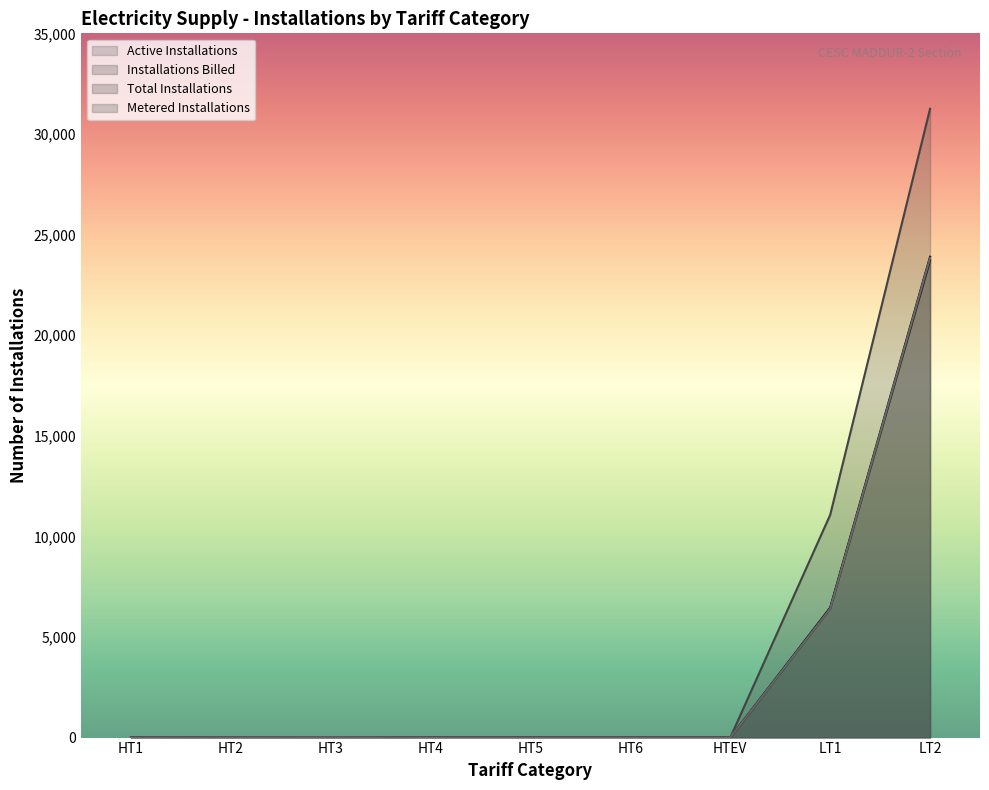

What position from the right is HT5?

5